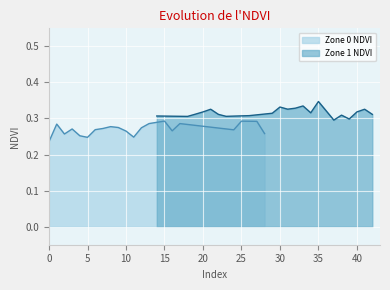

What is the average value of the Zone 0 NDVI series?

0.3